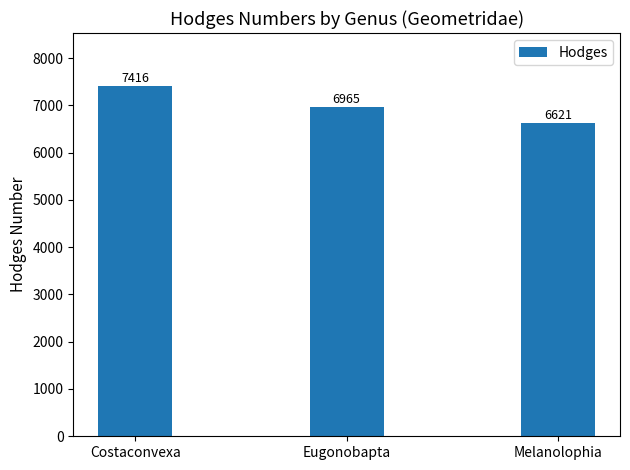

What is the difference between the maximum and minimum values?

795